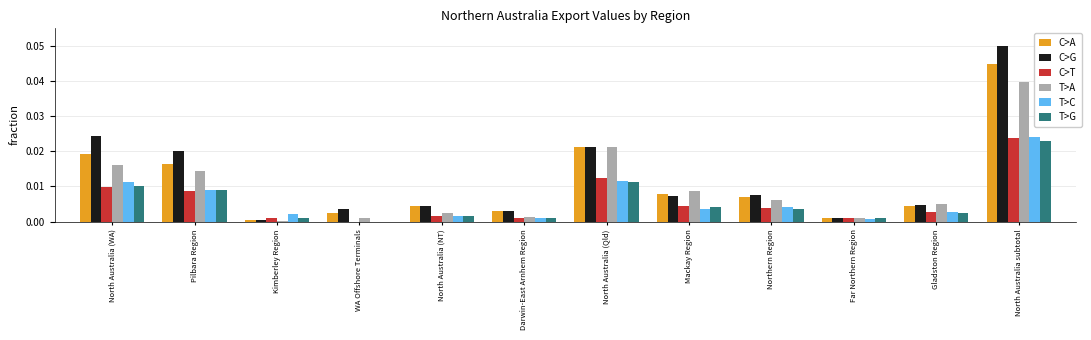

What are all the series names shown in the legend?

C>A, C>G, C>T, T>A, T>C, T>G